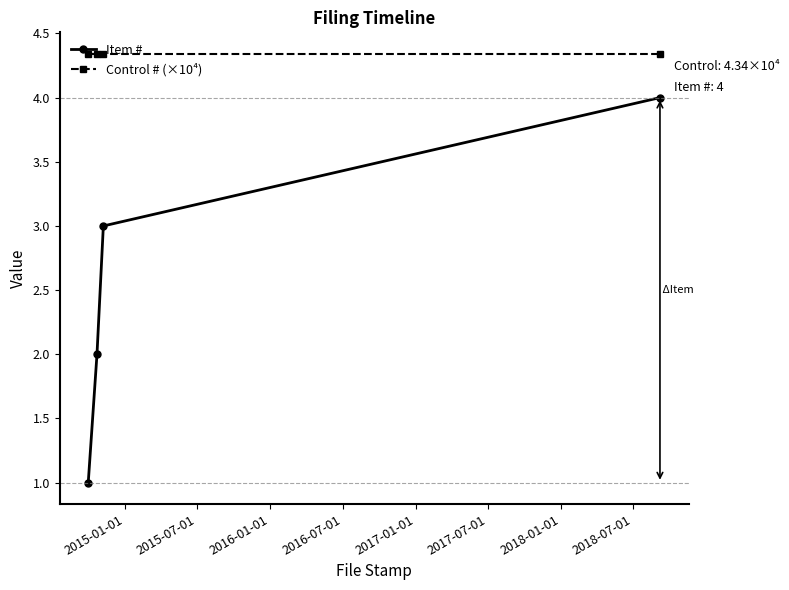

What is the difference between the second highest and minimum values in the Item # series?

2.0